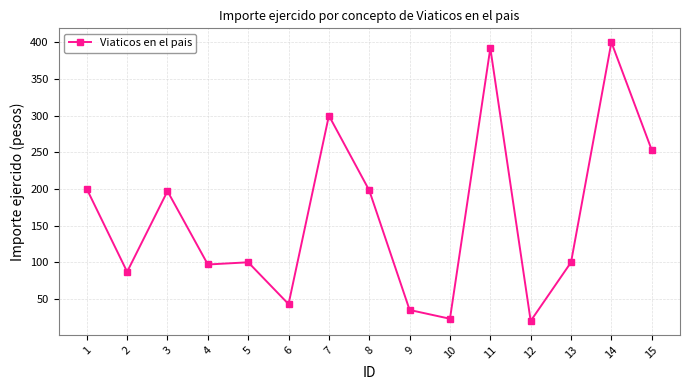

What is the difference between the values at 3 and 7?

103